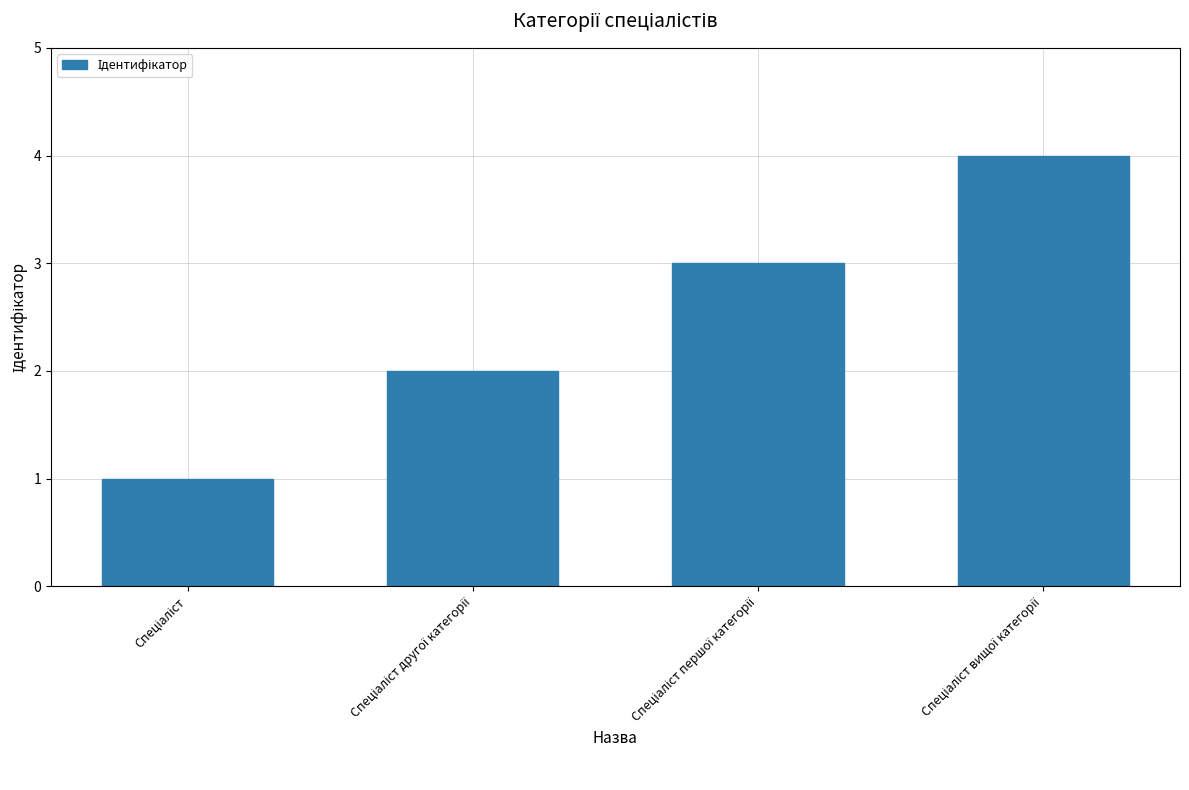

How many values are below 3?

2